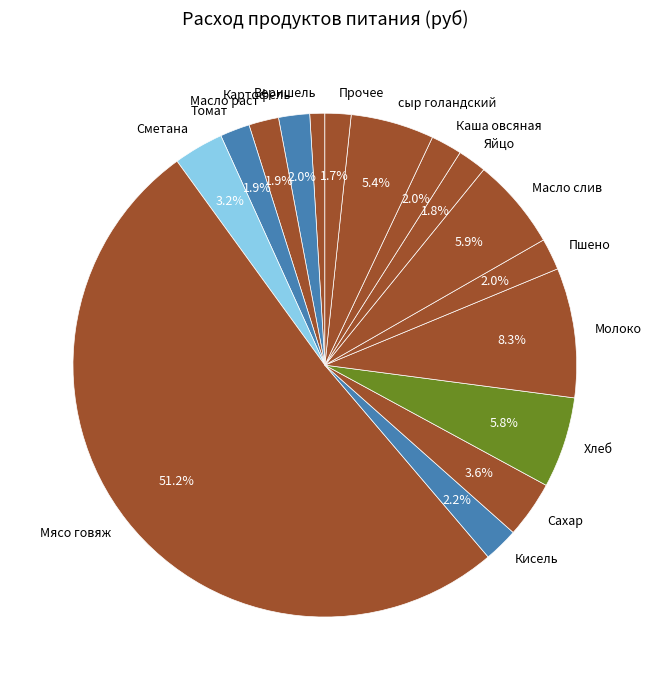

How many segments does this pie chart have?

16